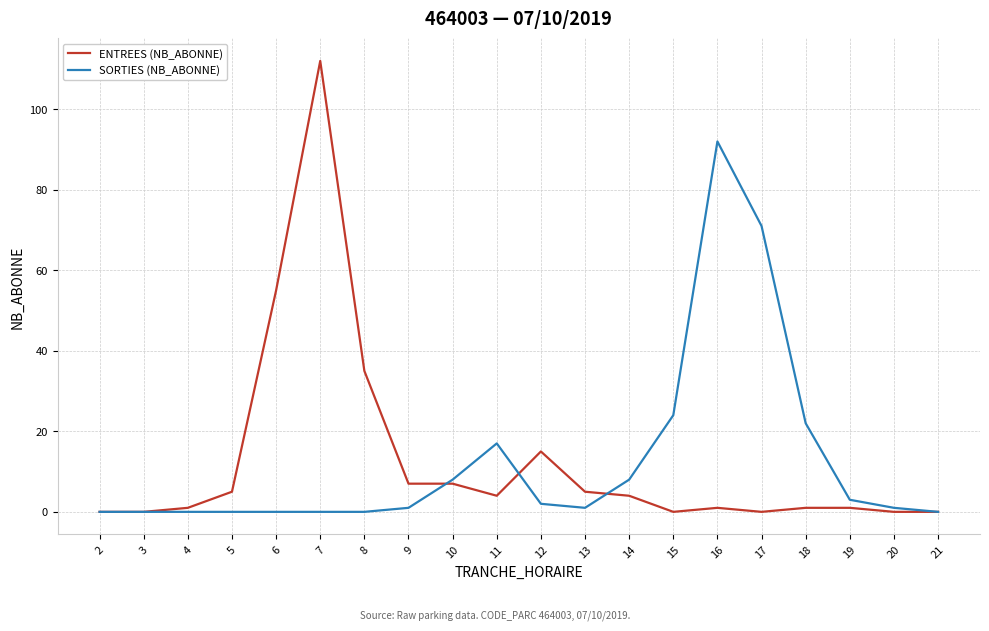

True or false: SORTIES (NB_ABONNE) and ENTREES (NB_ABONNE) cross at least once.

True